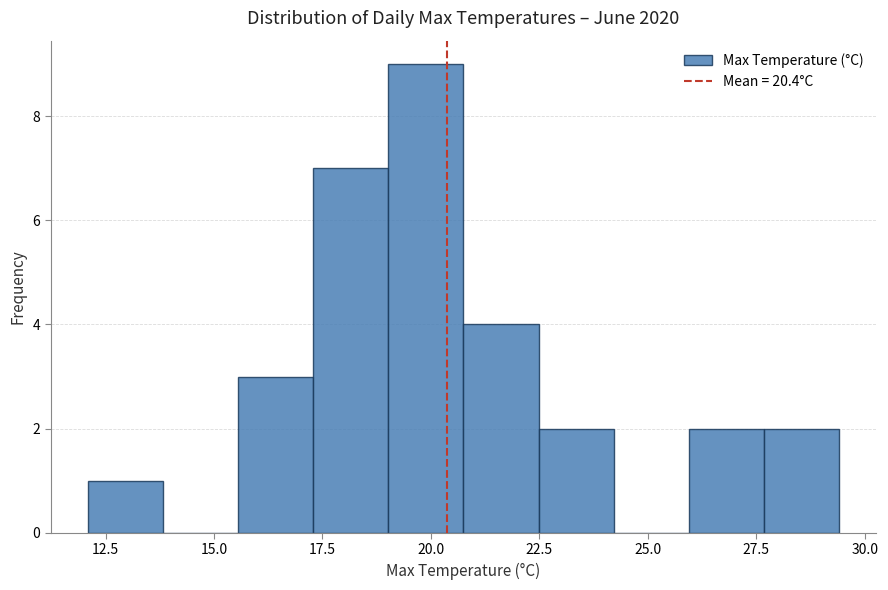

Read against the x-axis, roughly where is the centre of the tallest bar?

20.0